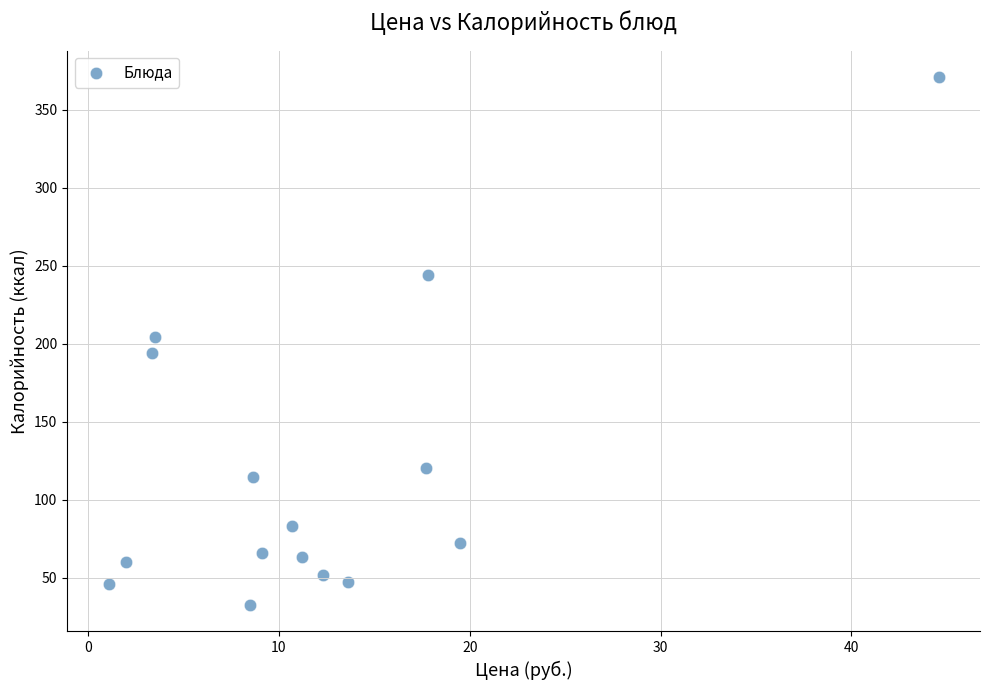

What is the range of Y values (max minus min)?

338.5